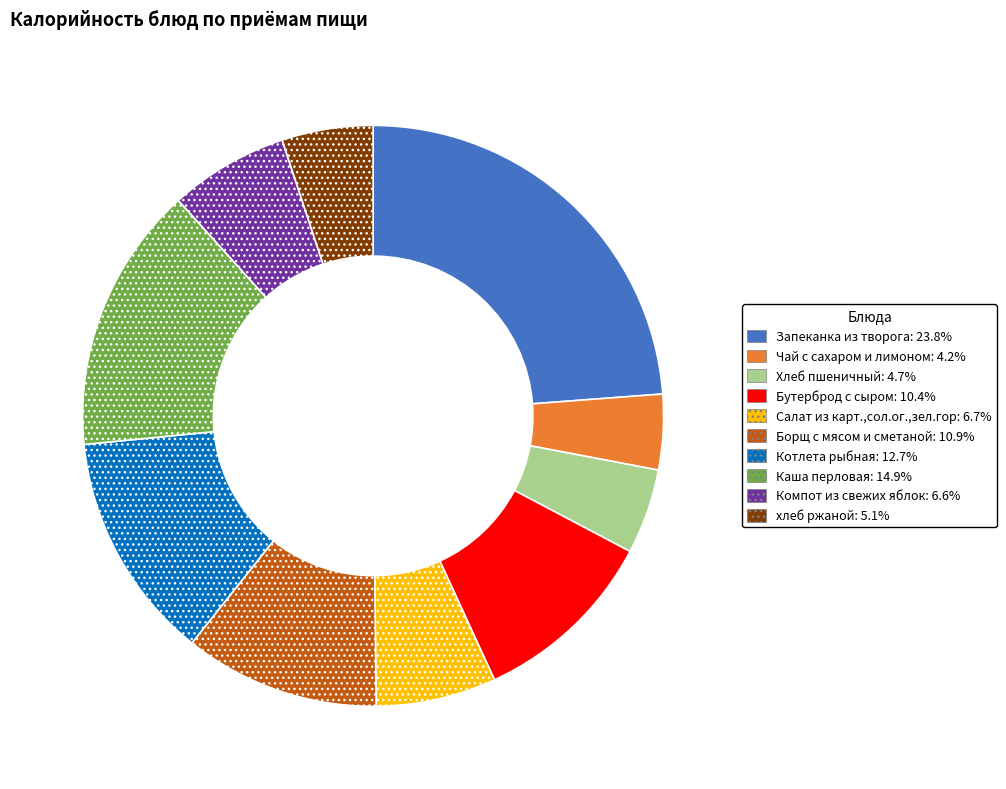

Which has a higher value, Хлеб пшеничный or Запеканка из творога?

Запеканка из творога